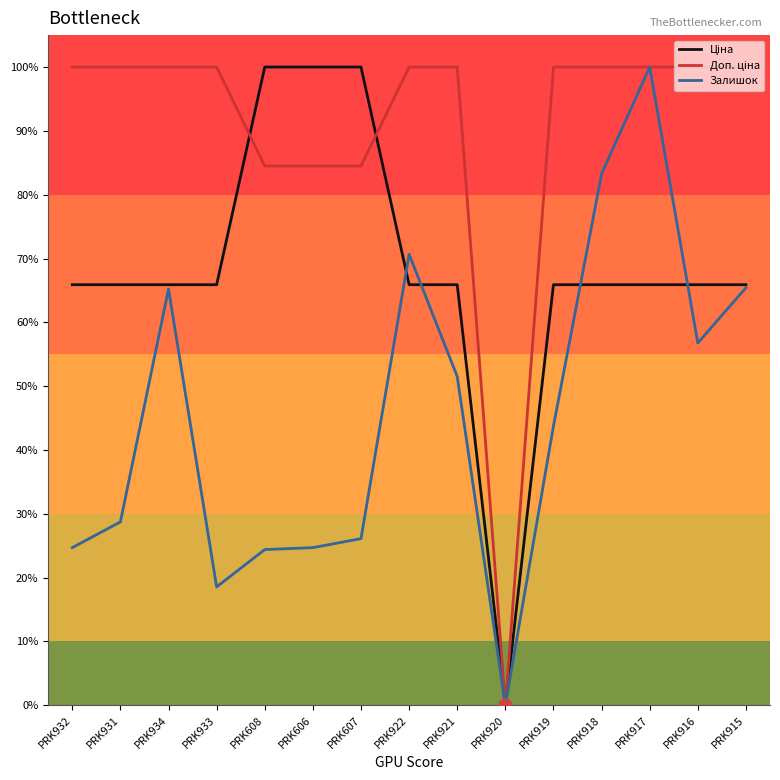

Is the value of Залишок at PRK933 greater than the value of Доп. ціна at PRK933?

No